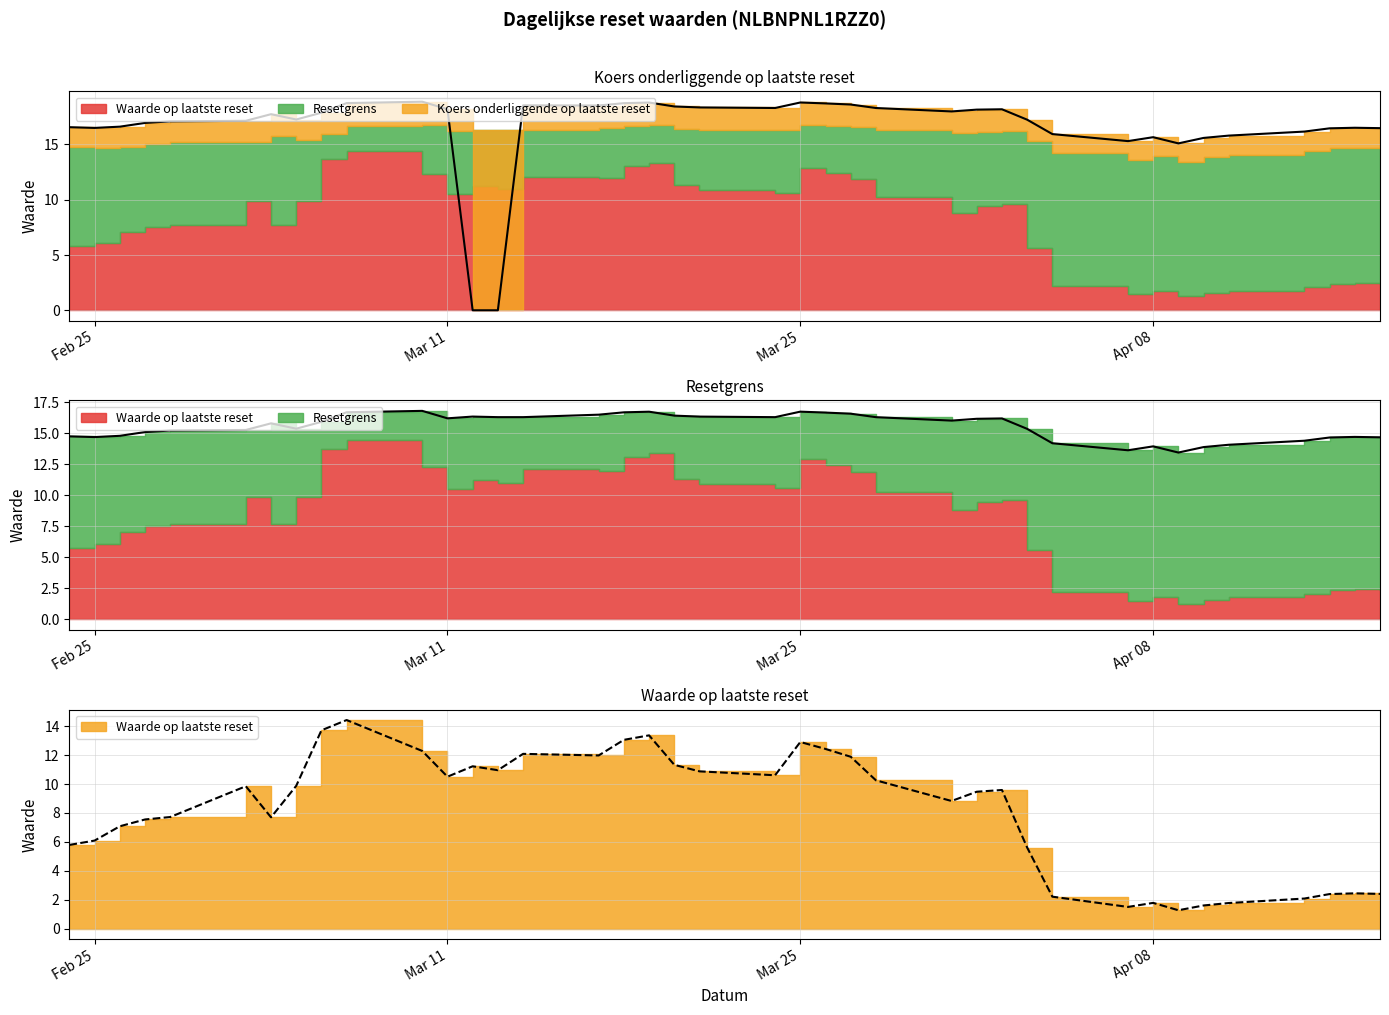

After their last crossing, which series has the higher values: Koers onderliggende op laatste reset or Waarde op laatste reset?

Koers onderliggende op laatste reset